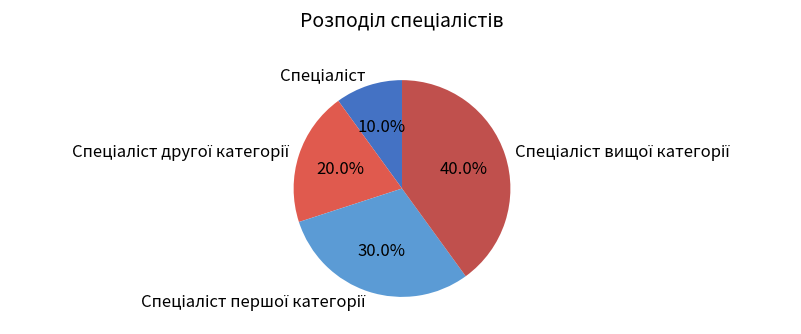

Is there any slice that represents more than half of the pie?

No